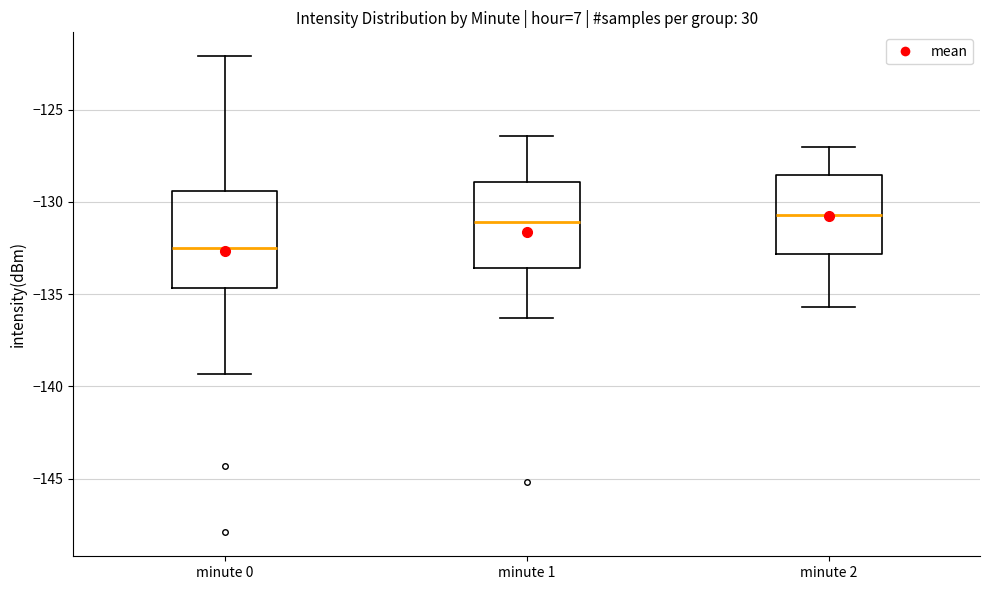

Comparing the boxes themselves (not the whiskers), which one is the tallest?

minute 0